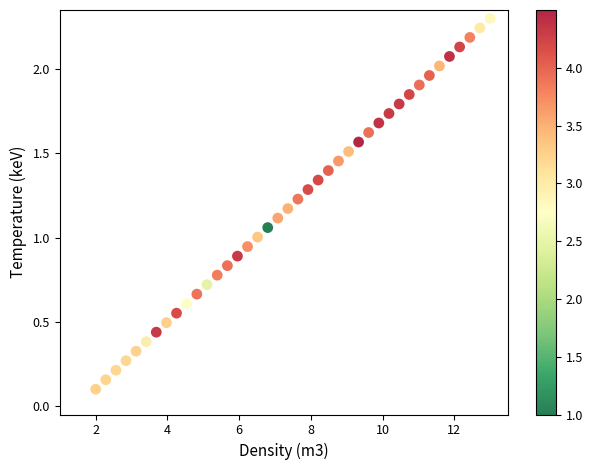

What is the range of X values (max minus min)?

11.0